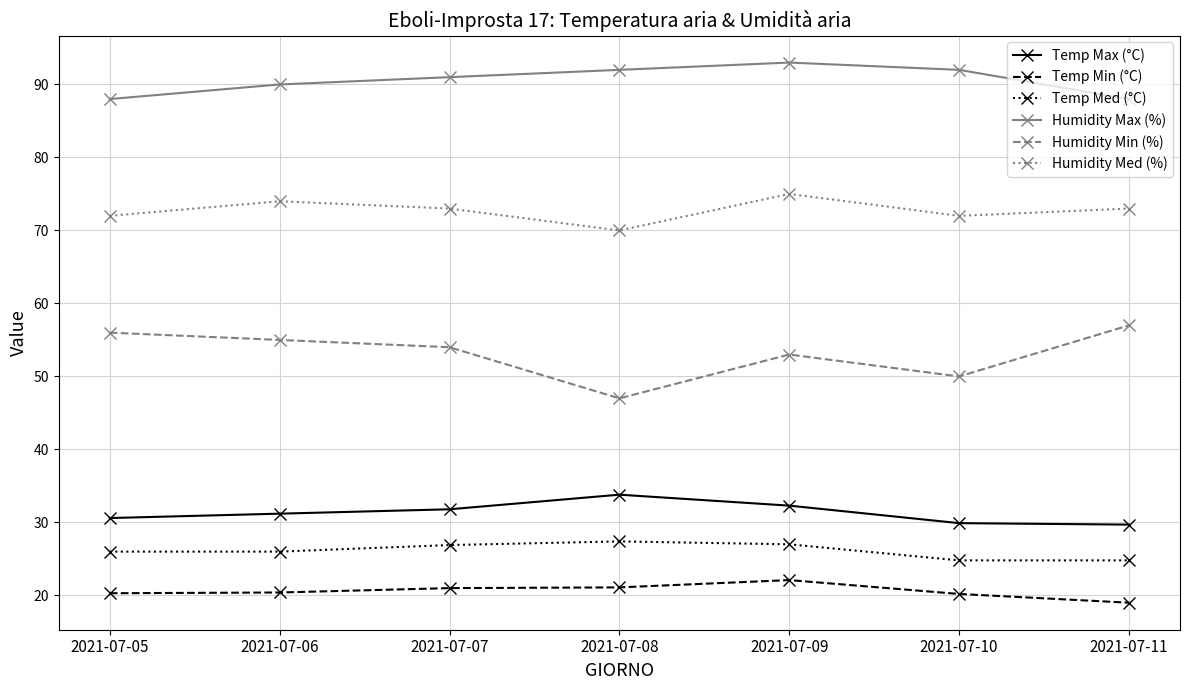

How many series are shown in this chart?

6